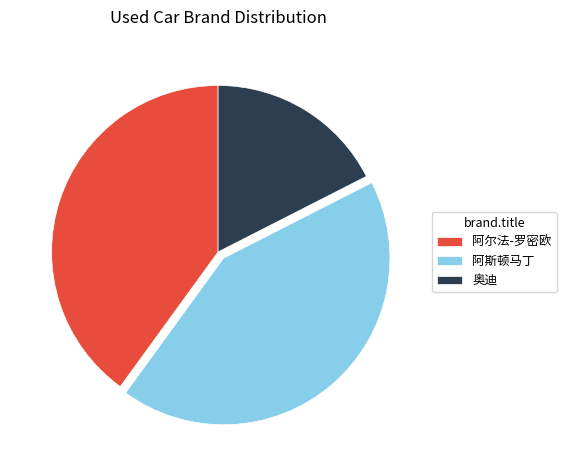

Rank the categories by value from highest to lowest.

阿斯顿马丁, 阿尔法-罗密欧, 奥迪